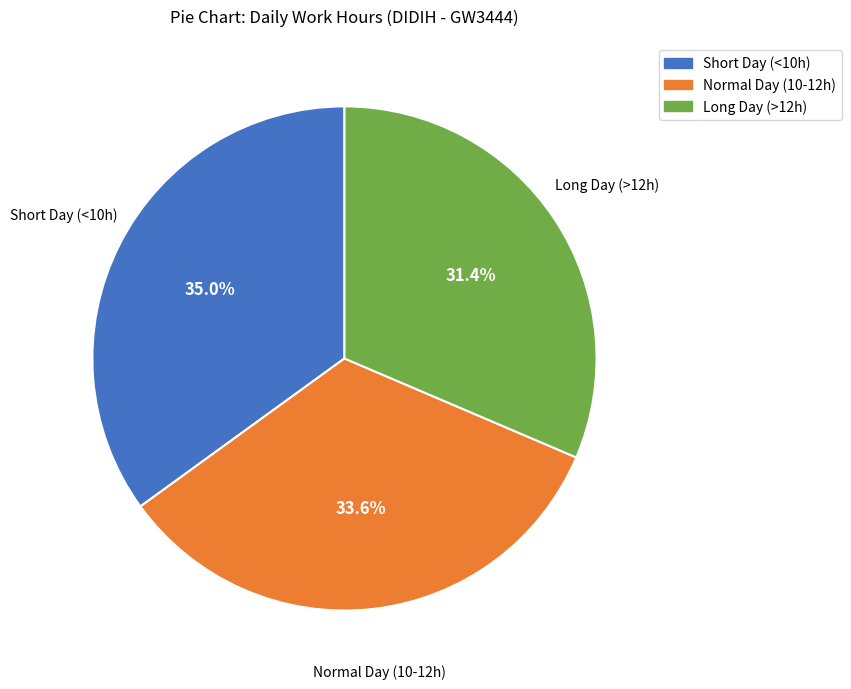

Is there any slice that represents more than half of the pie?

No